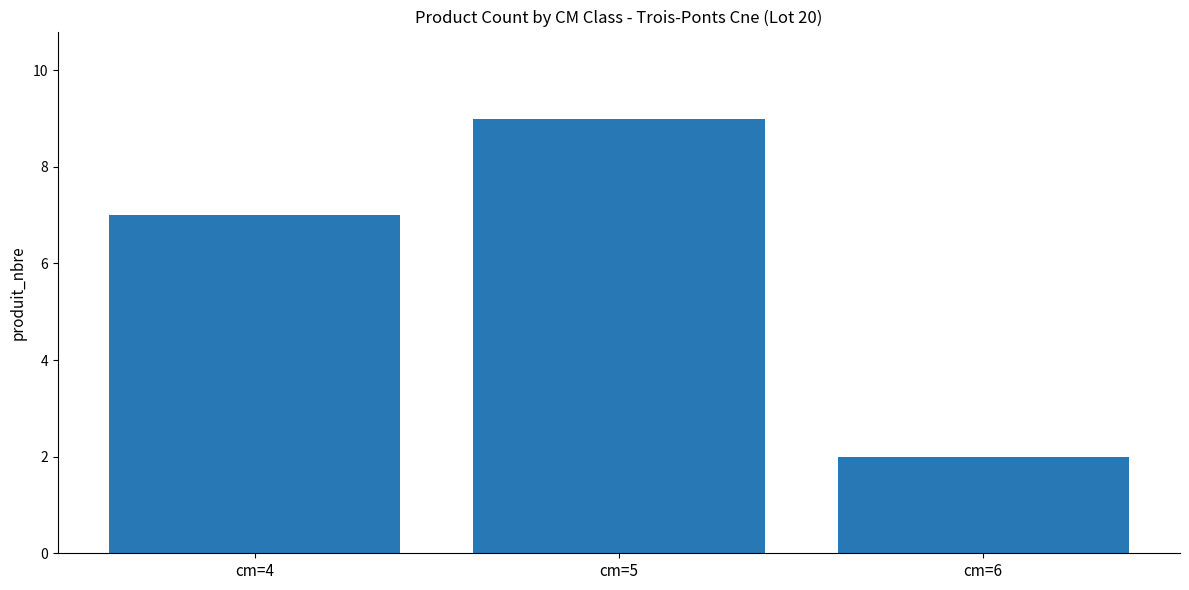

What is the approximate value at cm=4?

7